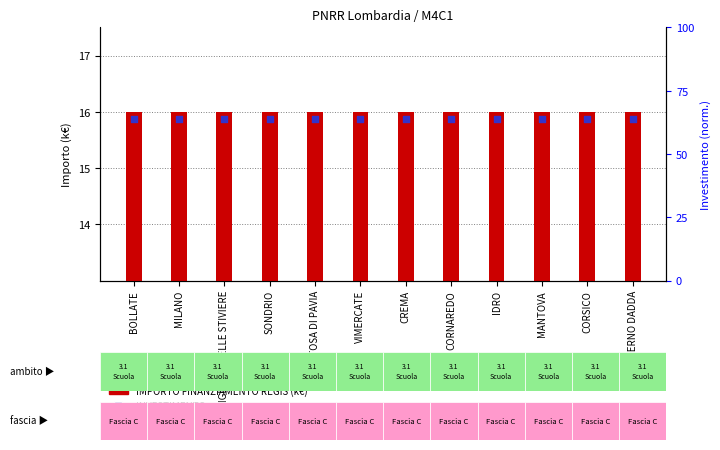

Which series has the largest total across all categories?

INVESTIMENTO (normalised)